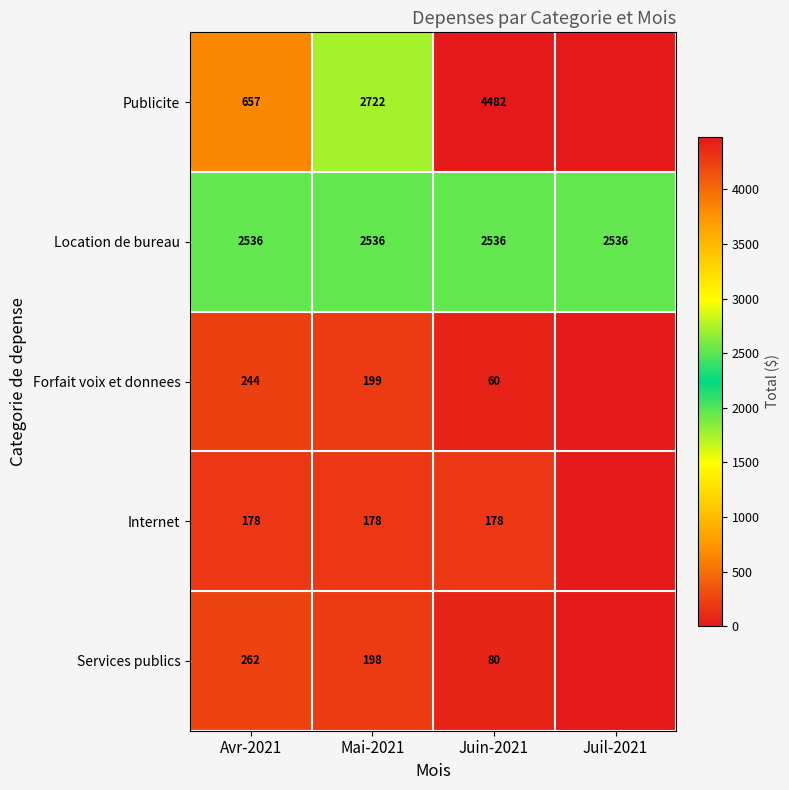

Read the Location de bureau value at Juin-2021.

2536